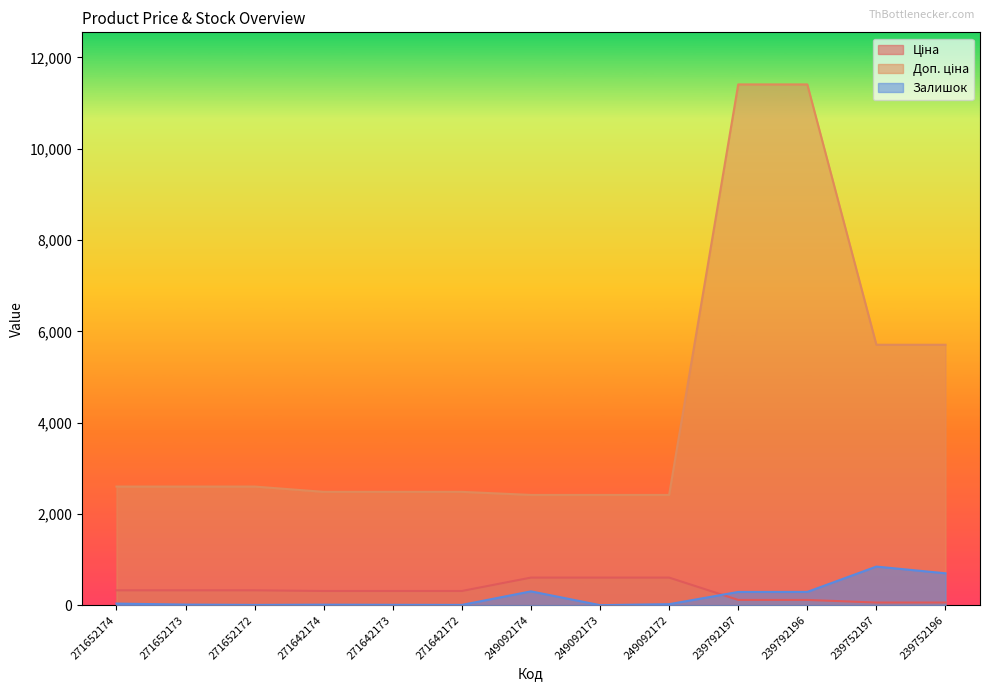

At which category does Залишок reach its first local peak?

271642174